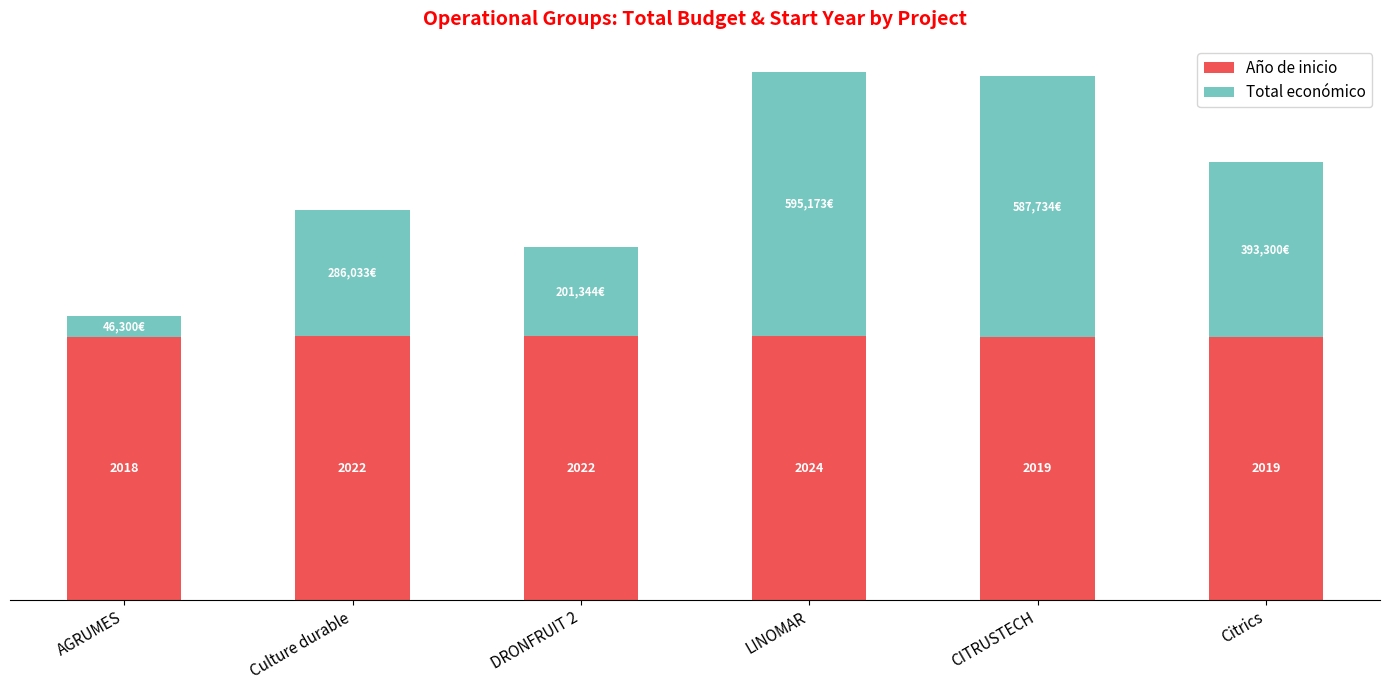

Which series has the largest total across all categories?

Año de inicio